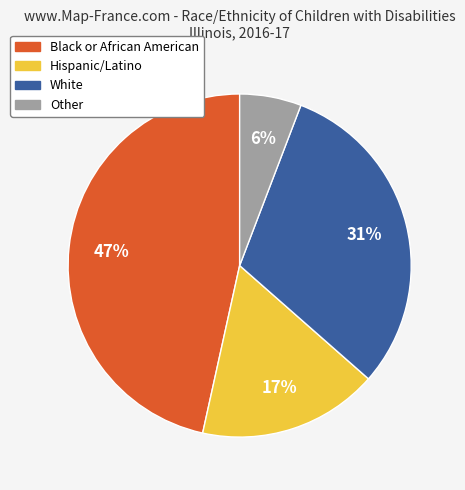

To the nearest percent, what is the average slice percentage?

25%